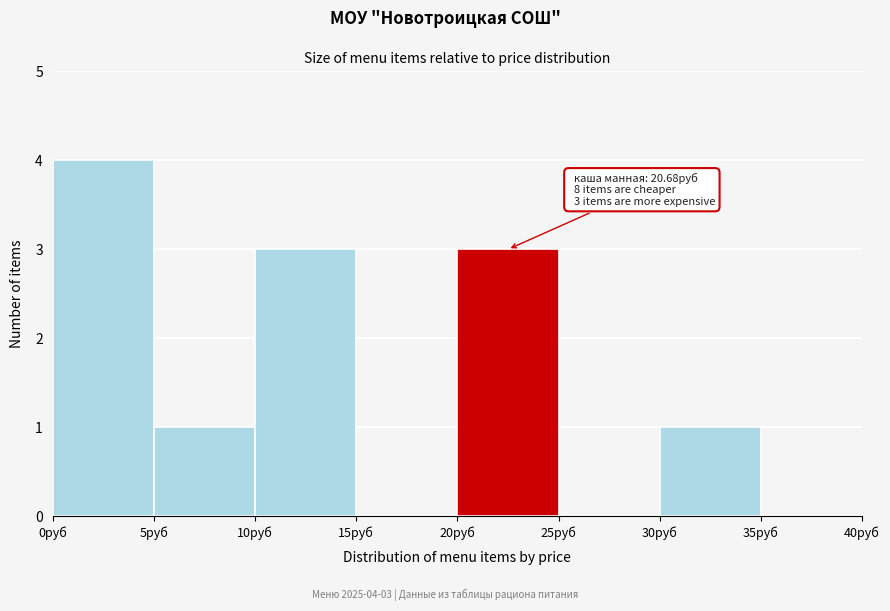

Over which range of the x-axis is the bar tallest?

0 to 5